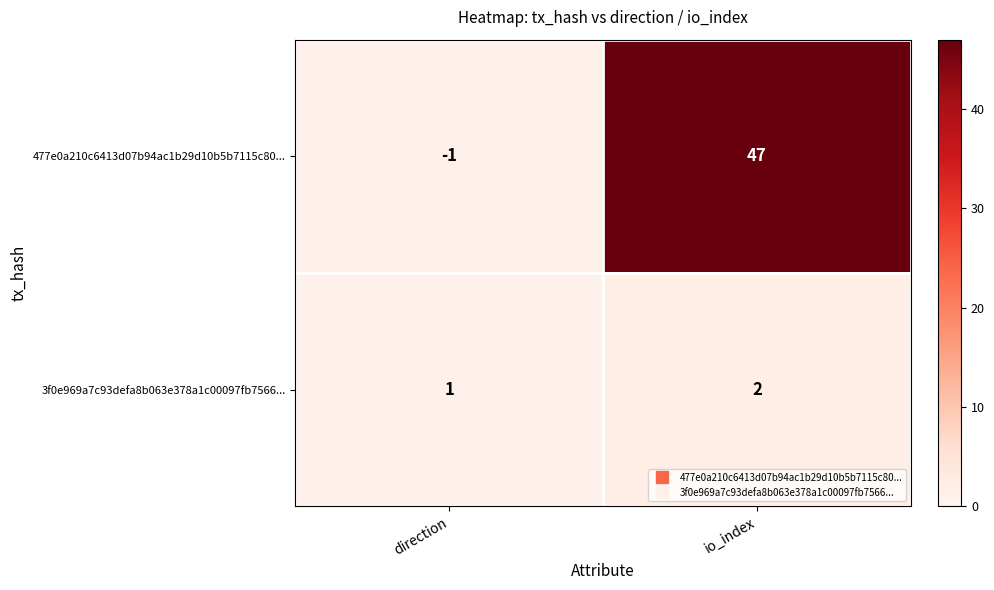

What is the sum of the 3f0e969a7c93defa8b063e378a1c00097fb7566... values at io_index and direction?

3